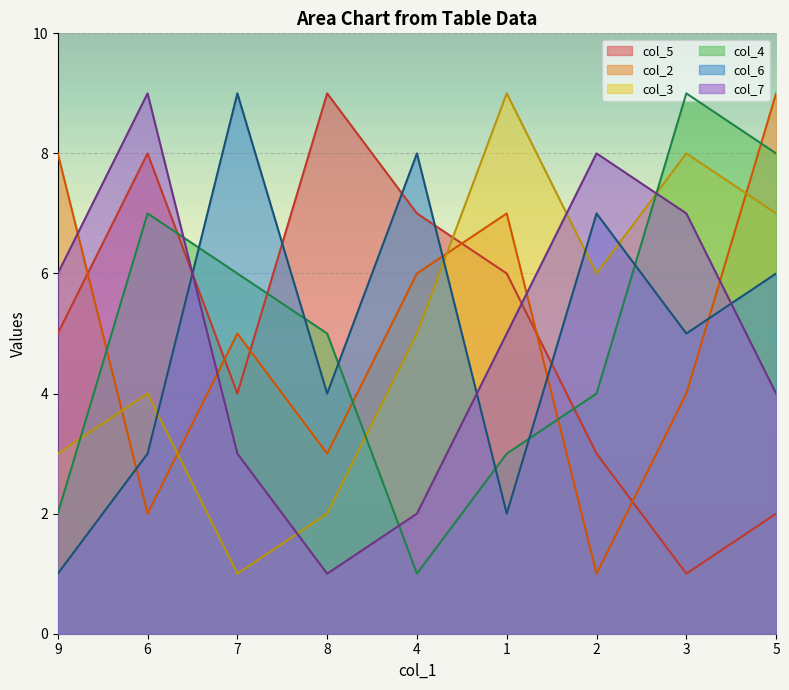

Does the chart display data point markers on the line(s)?

No